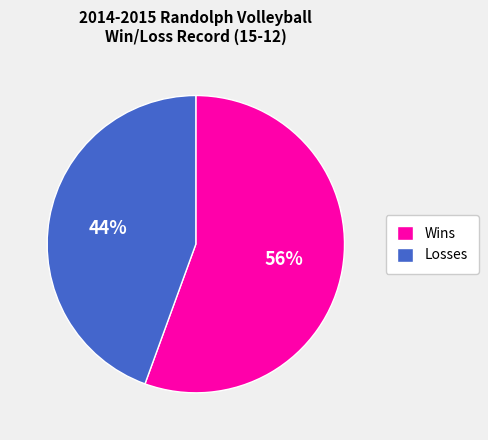

How many segments does this pie chart have?

2